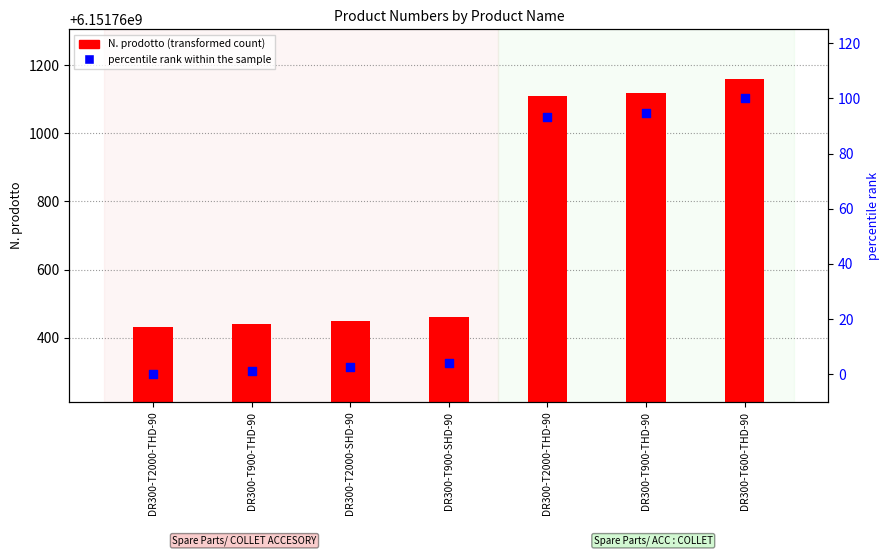

Which series has the widest spread of Y values?

N. prodotto